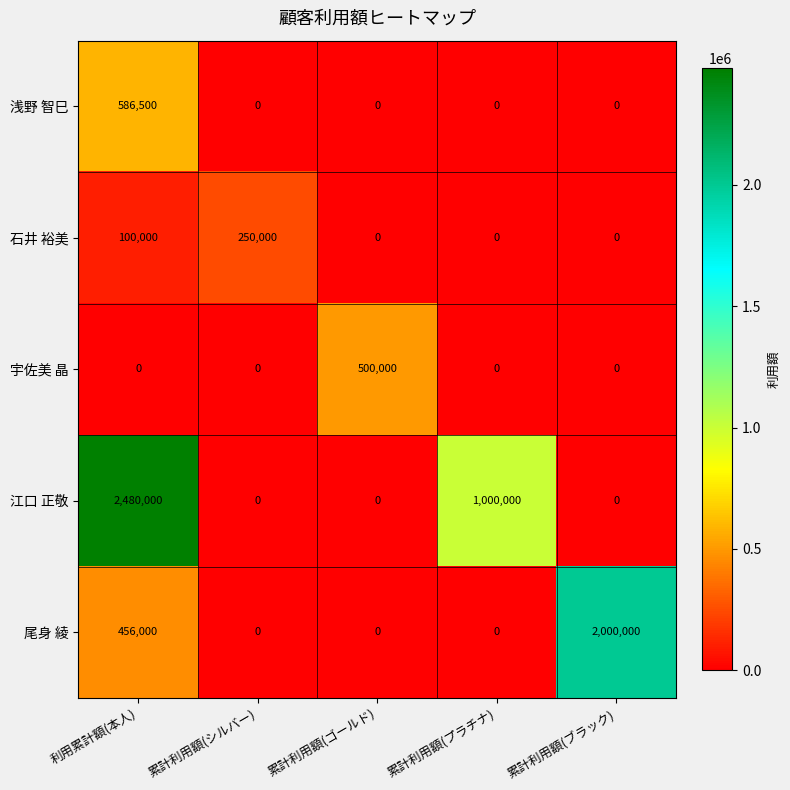

What is the sum of the 江口 正敬 values at 累計利用額(ゴールド) and 累計利用額(プラチナ)?

1000000